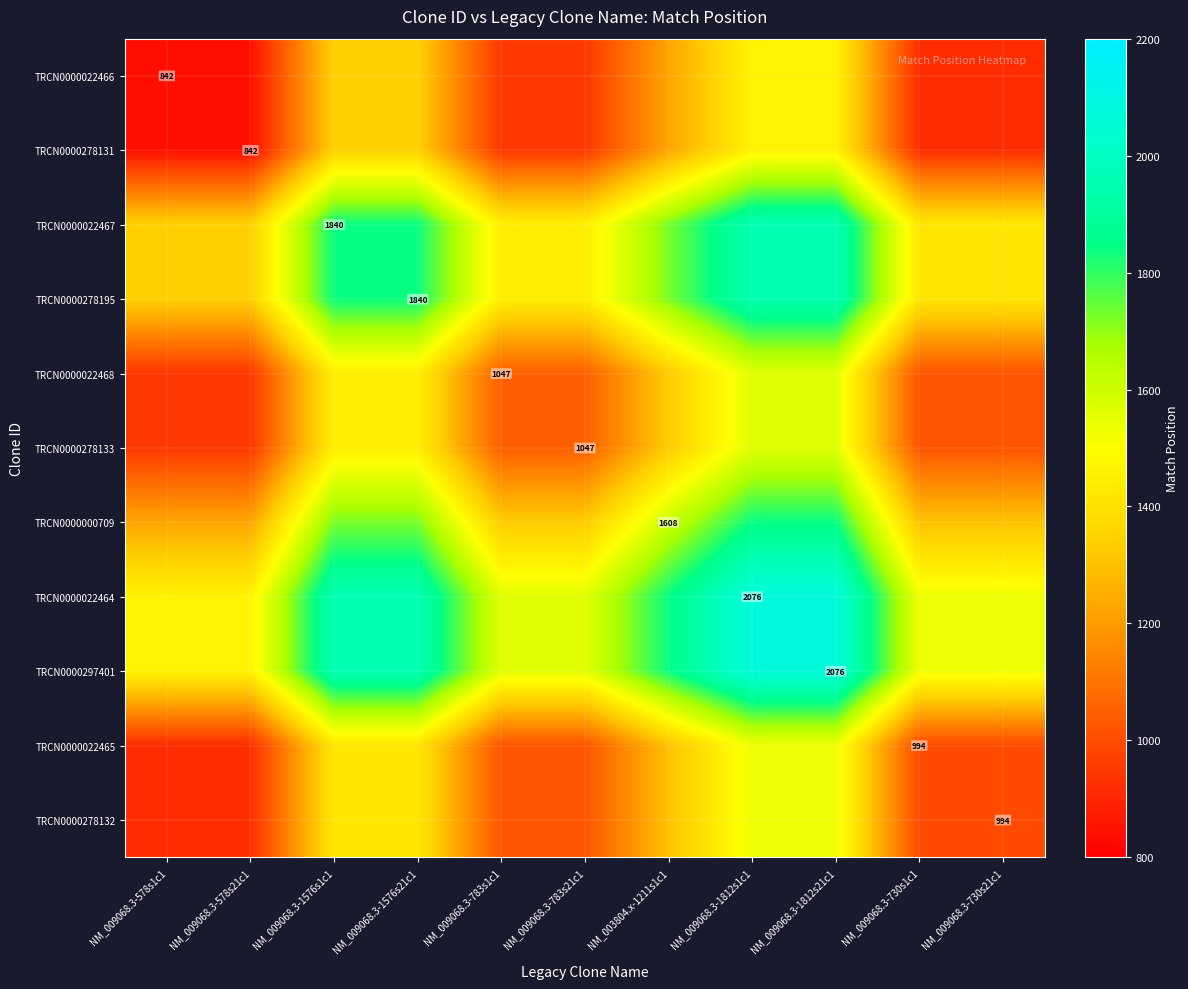

At NM_003804.x-1211s1c1, list the series in order from smallest to largest.

TRCN0000022466, TRCN0000278131, TRCN0000022465, TRCN0000278132, TRCN0000022468, TRCN0000278133, TRCN0000000709, TRCN0000022467, TRCN0000278195, TRCN0000022464, TRCN0000297401